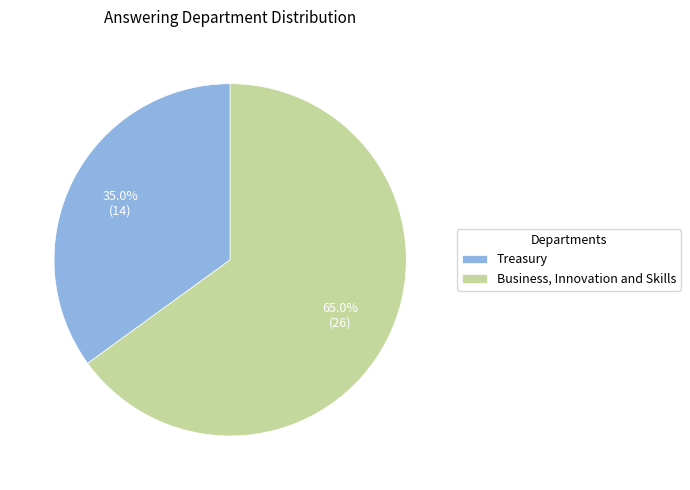

Does Treasury represent more than half of the total?

No